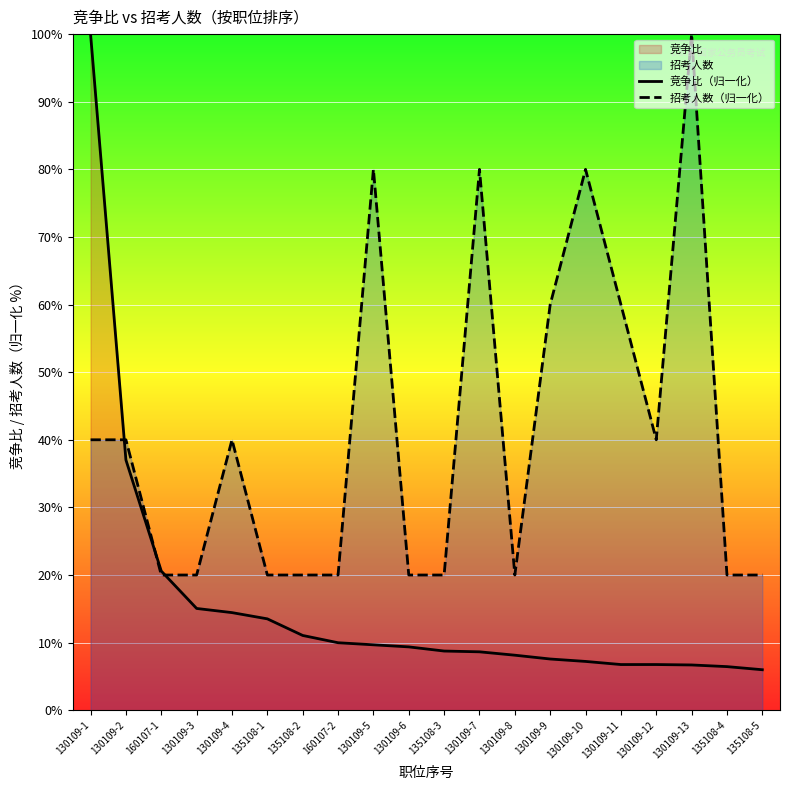

How many lines are shown in the chart?

2